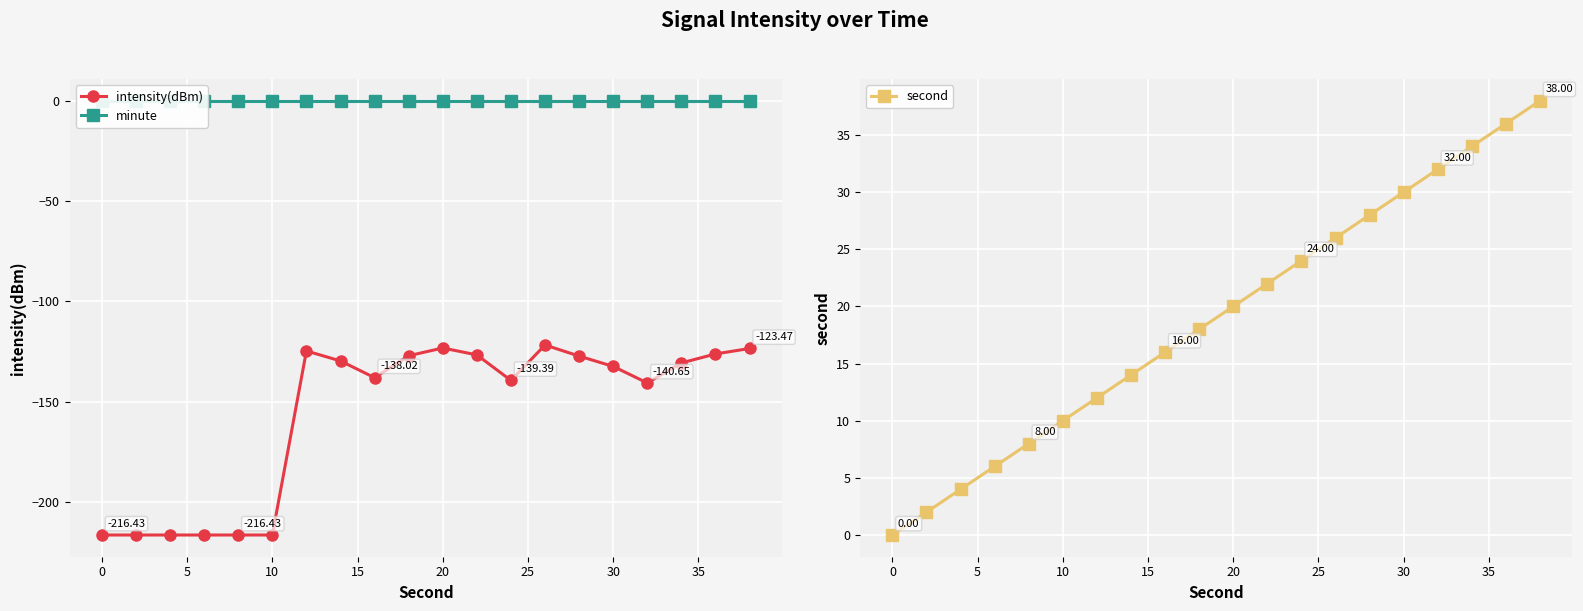

Is this an area chart (filled region under the line)?

No